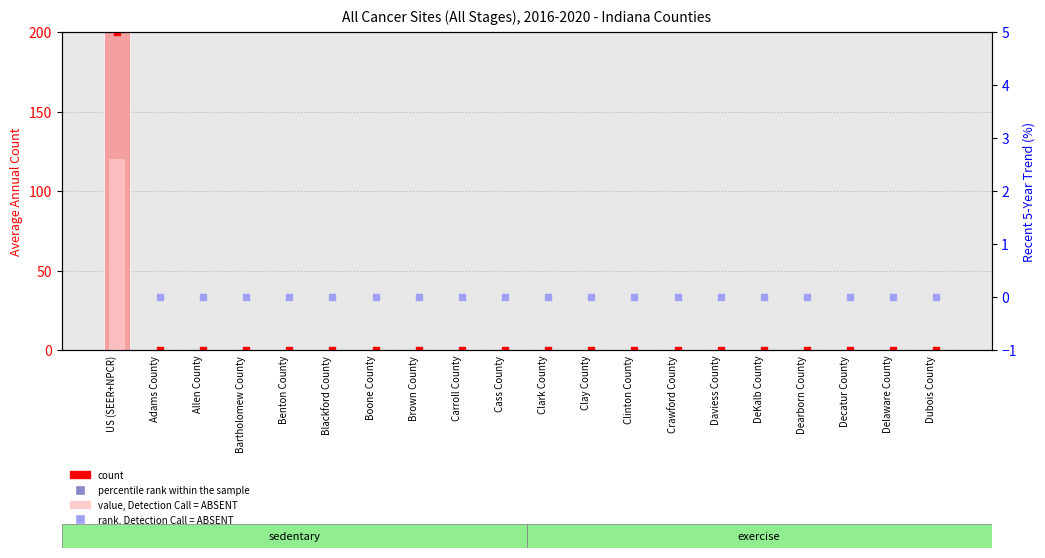

Which series has the largest total across all categories?

count